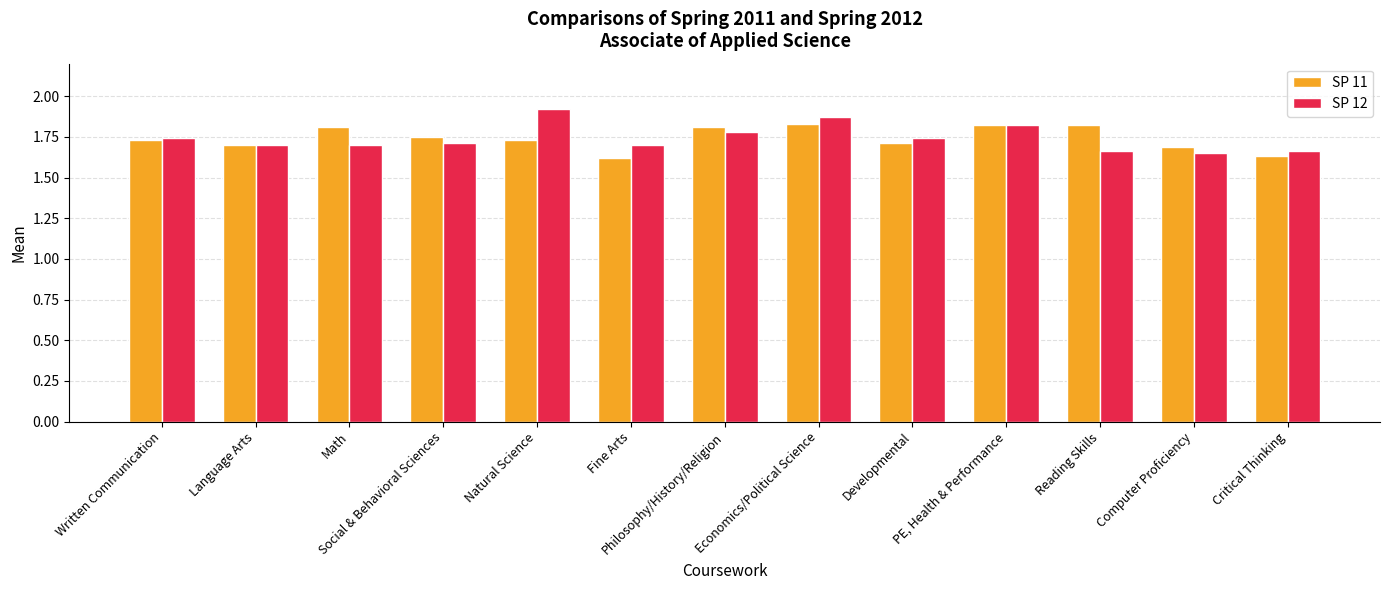

At which category does the chart reach its peak across all series?

Natural Science